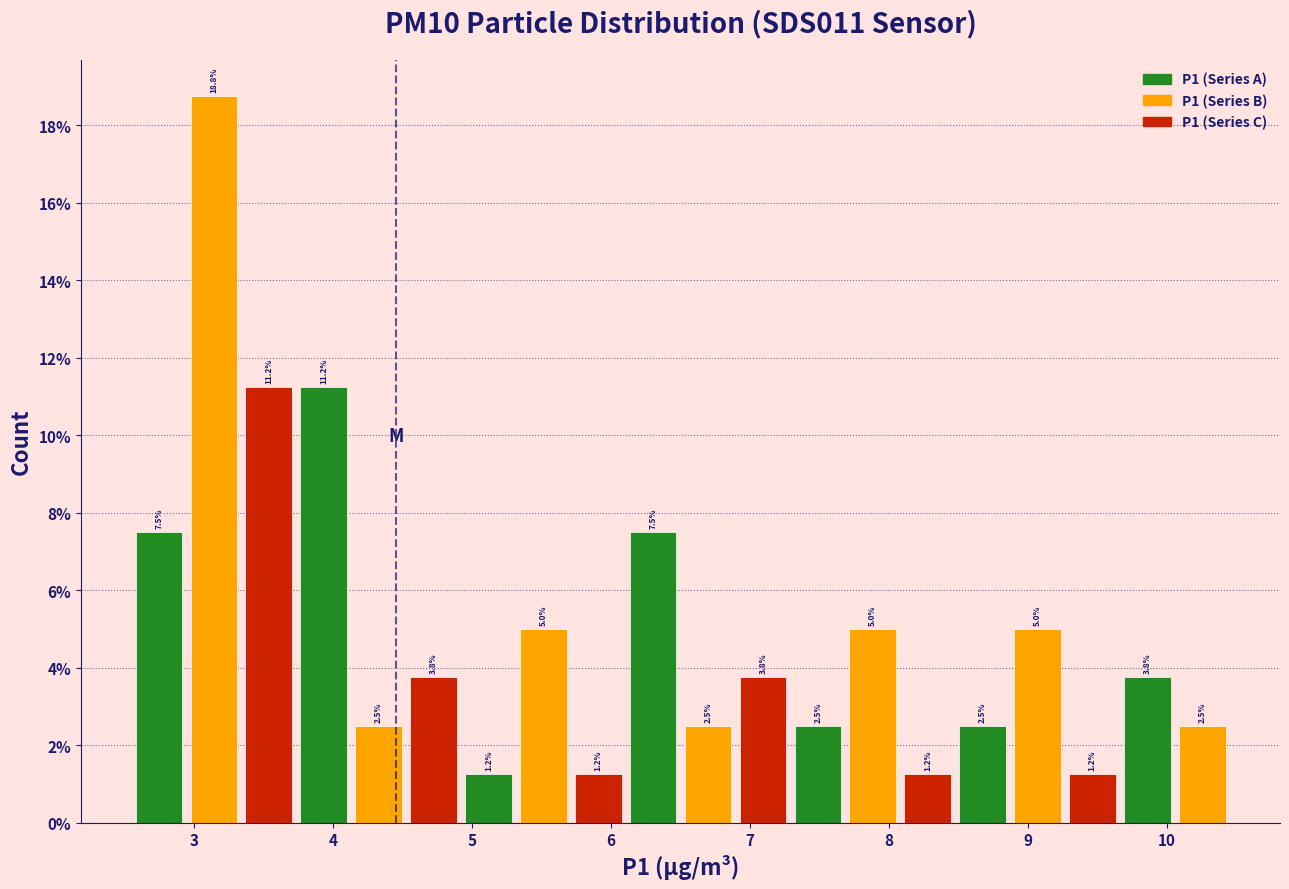

Around what value on the x-axis is the tallest bar? Give the approximate position of its centre, as read against the axis.

3.1